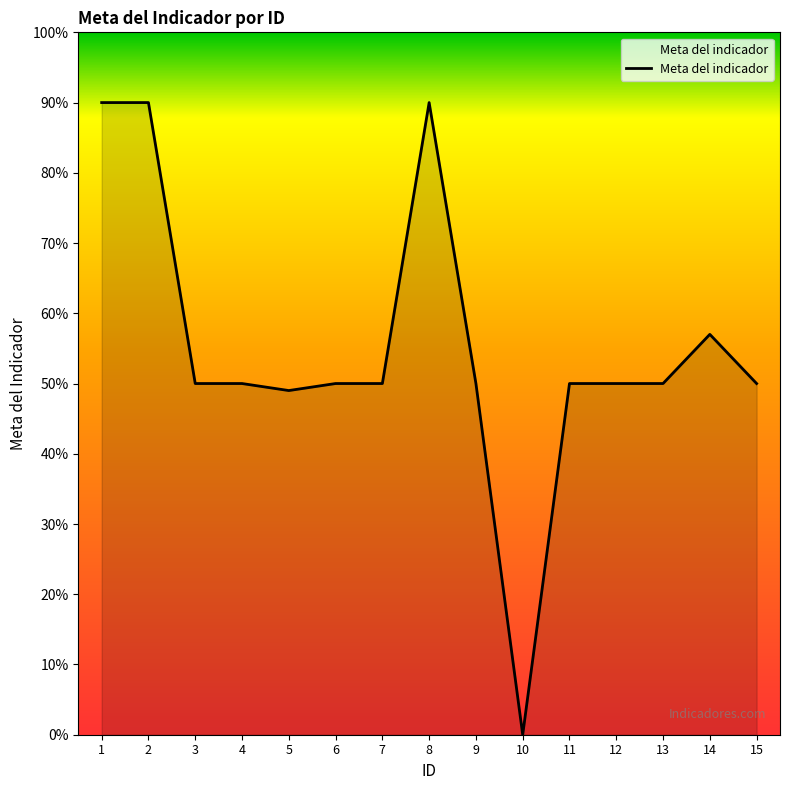

Reading right to left, what are all the values shown in this chart?

0.5	0.6	0.5	0.5	0.5	0.0	0.5	0.9	0.5	0.5	0.5	0.5	0.5	0.9	0.9